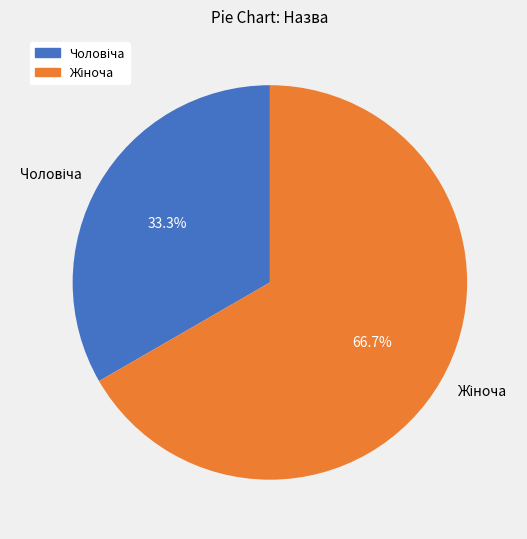

To the nearest percent, what is the difference between the largest and smallest slice percentages?

33%